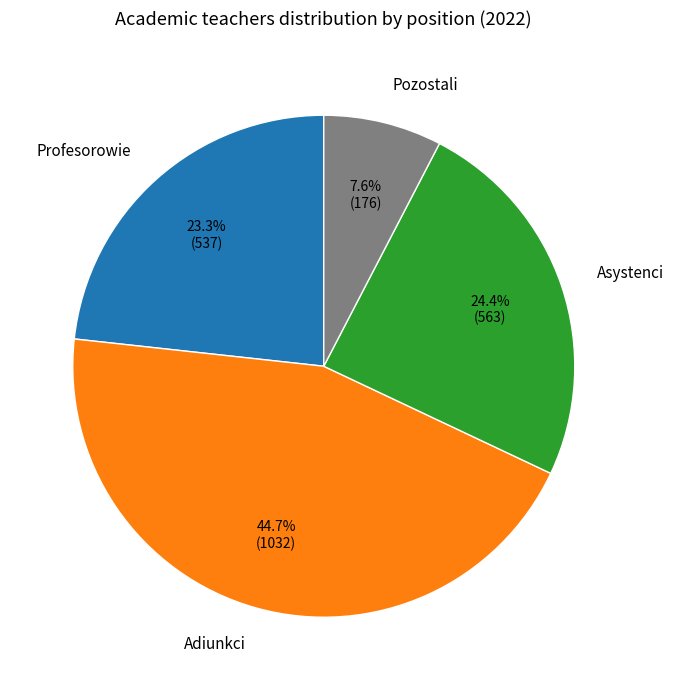

Which slice is the smallest?

Pozostali